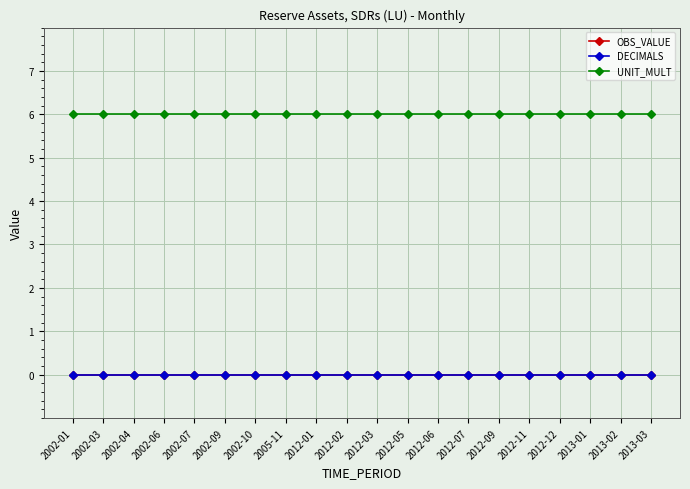

True or false: OBS_VALUE and UNIT_MULT cross at least once.

False